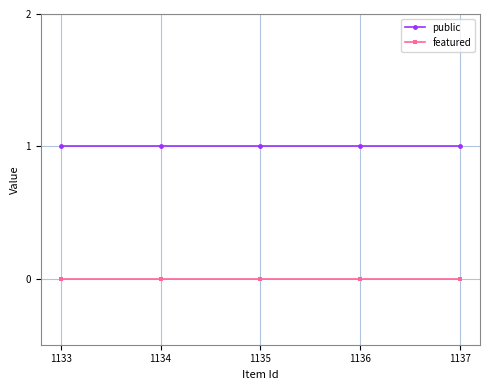

What is the value of the public point at the 4th from the left?

1